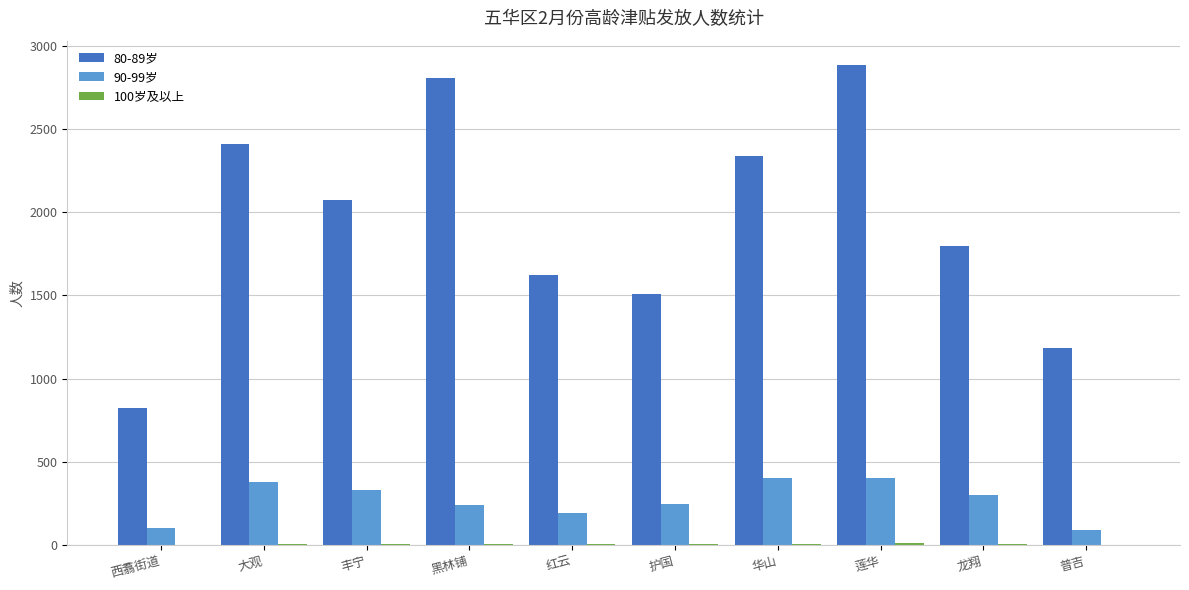

Which series has the largest total across all categories?

80-89岁